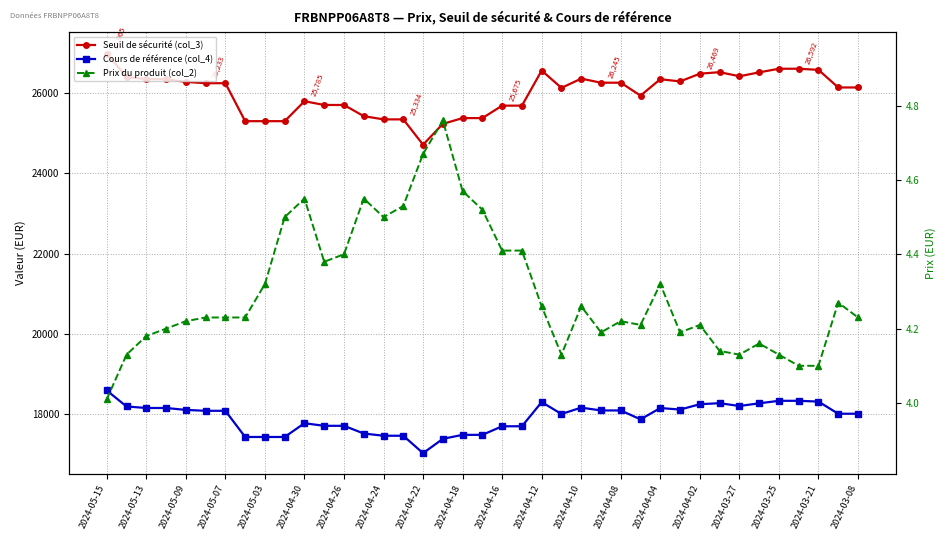

What is the minimum value shown in the chart?

4.0